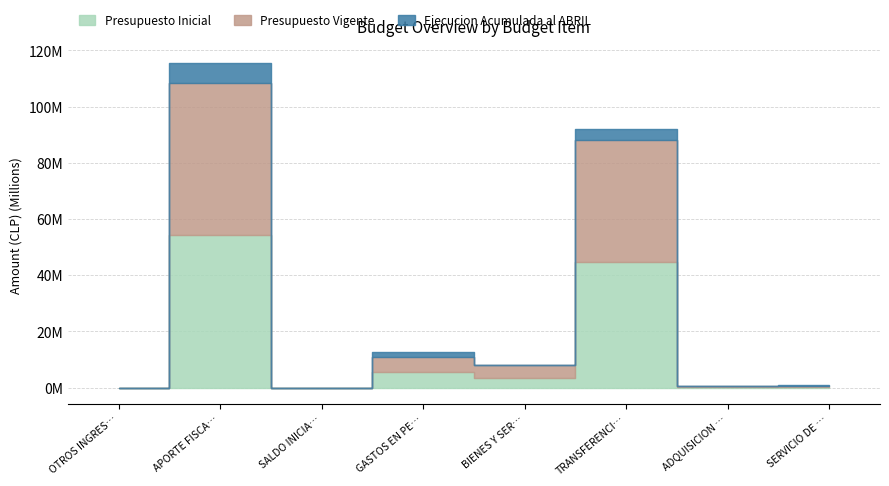

The Presupuesto Inicial series shows 2863564 at GASTOS EN PERSONAL. True or false?

False